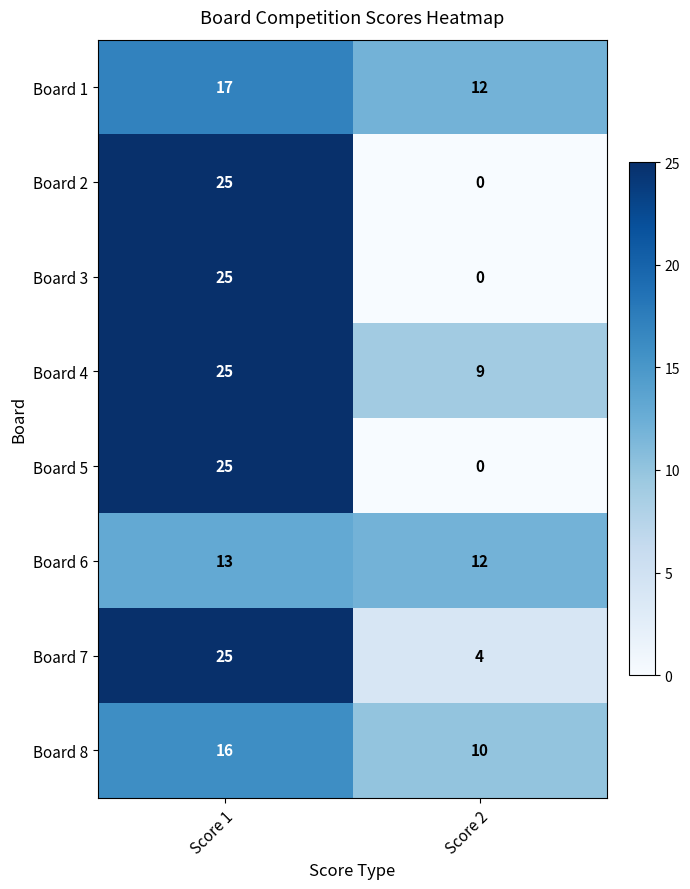

What is the average value of the Board 4 series?

17